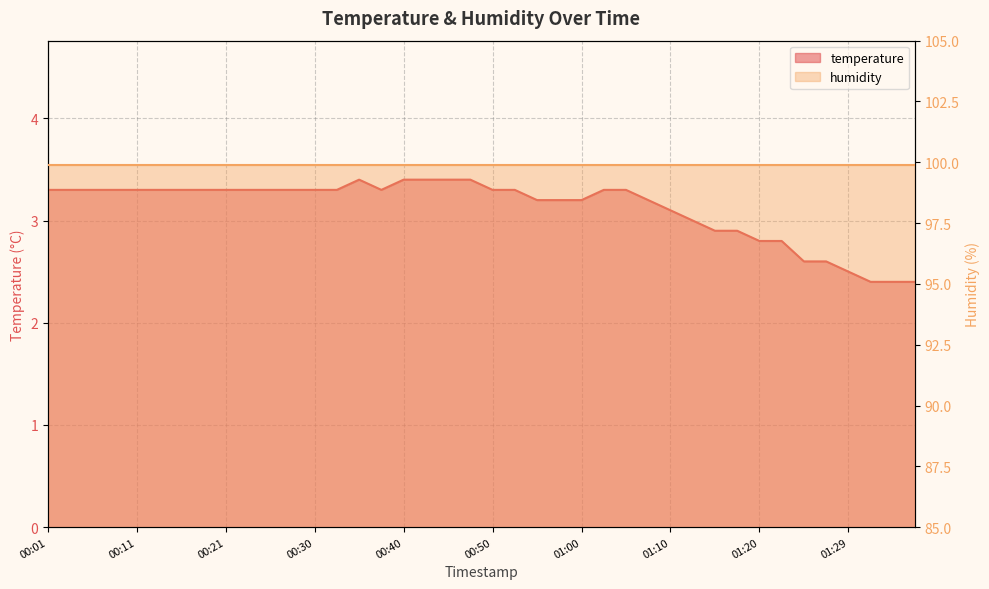

What is the maximum value shown in the chart?

3.4